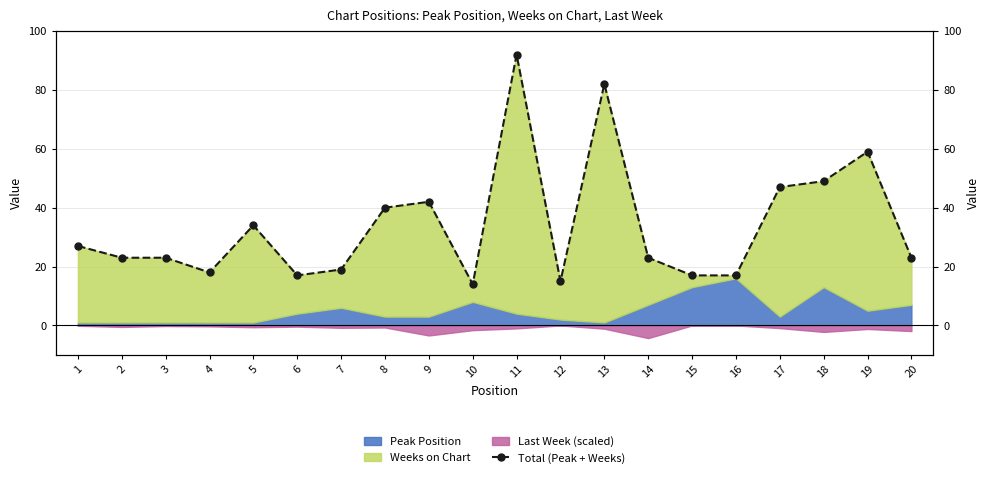

What is the value of the 17th point from the left?

47